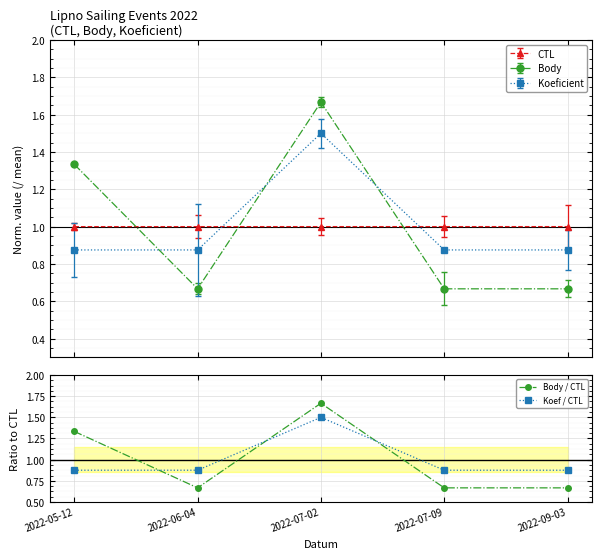

List the series in order of their overall mean, highest first.

Body / CTL, Koef / CTL